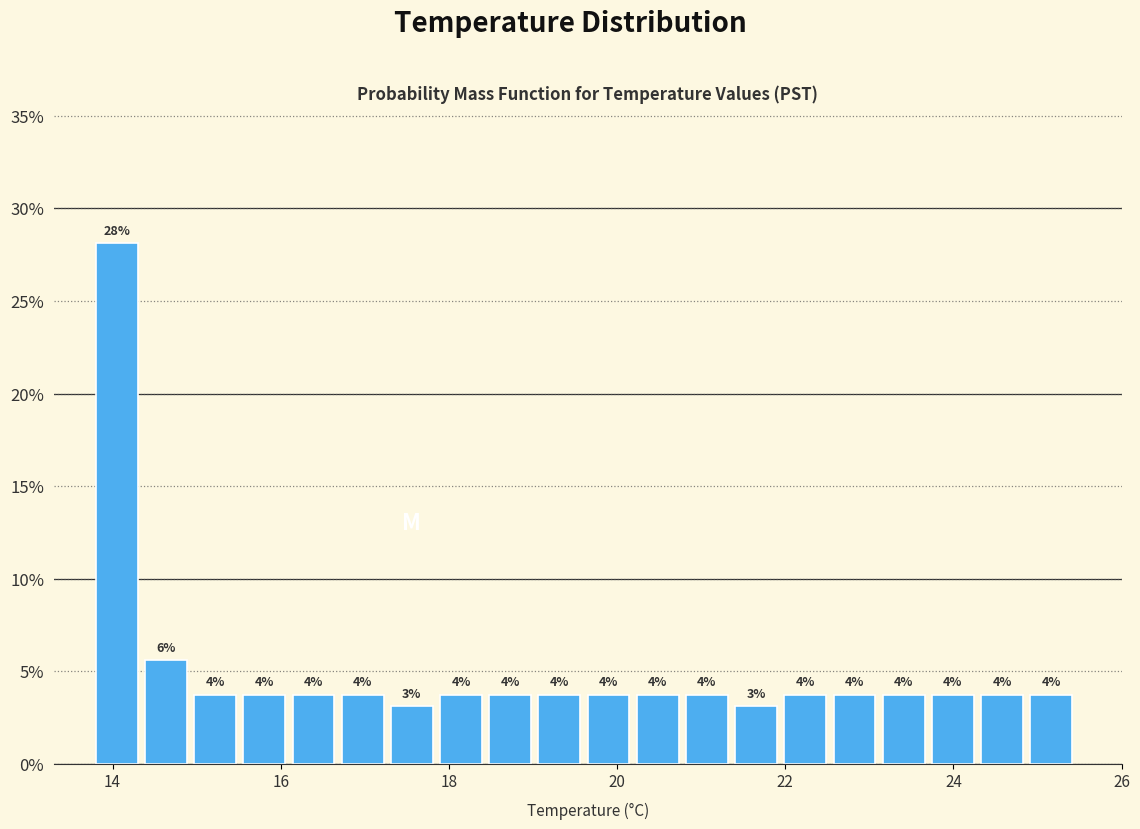

Read against the x-axis, roughly where is the centre of the tallest bar?

14.0